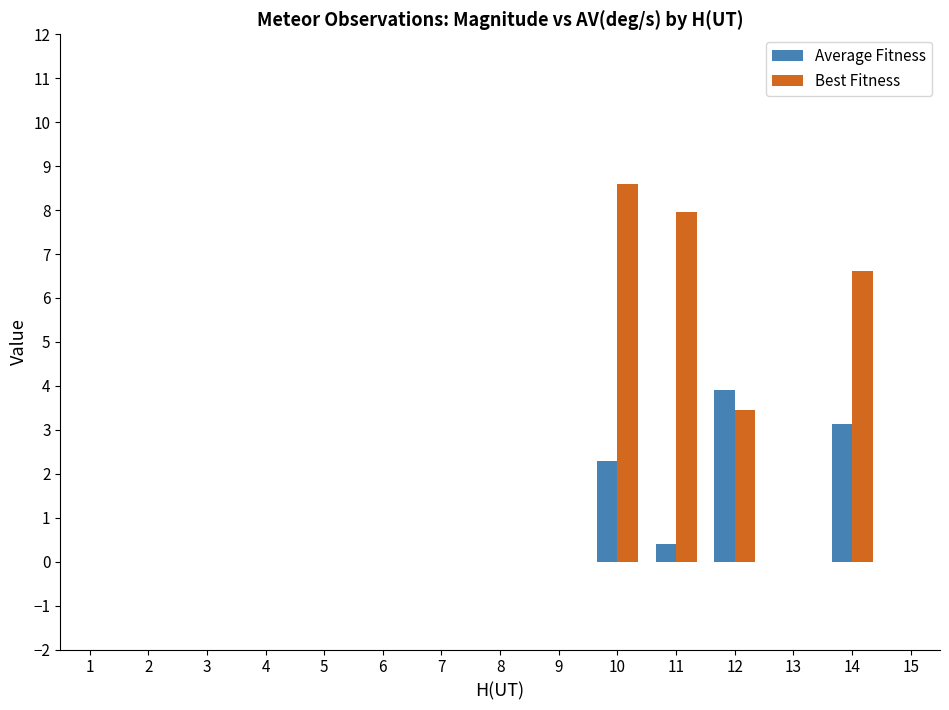

Rank the series by their average value, from highest to lowest.

Best Fitness, Average Fitness